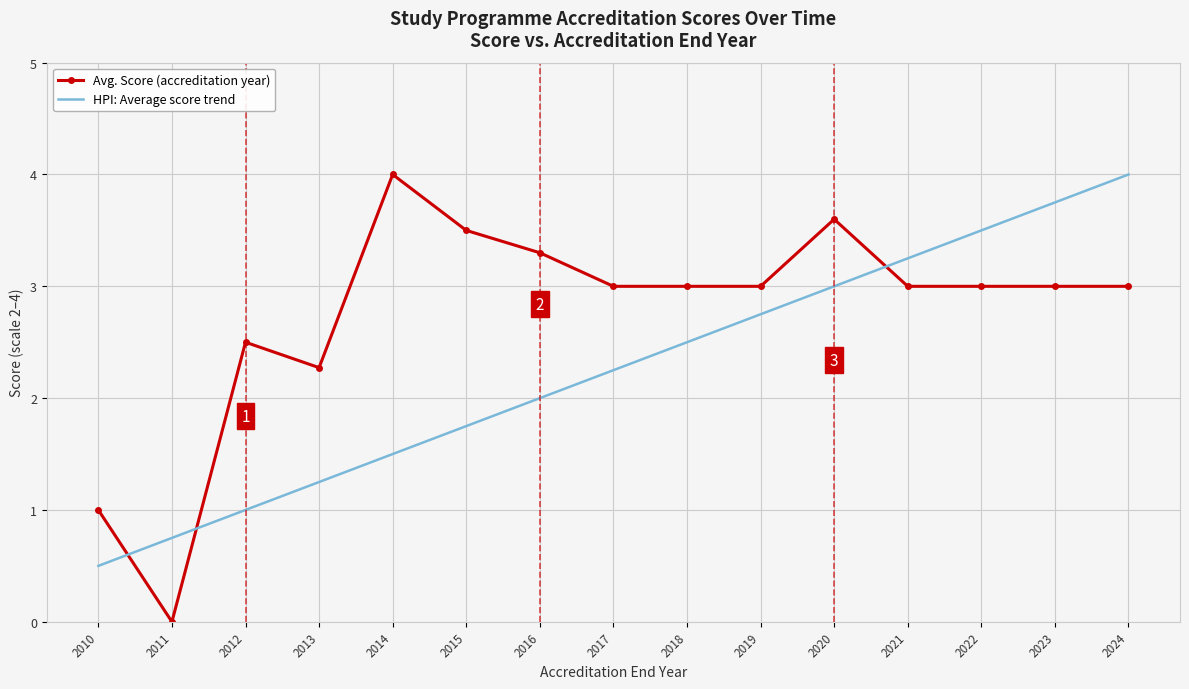

True or false: Avg. Score (accreditation year) and HPI: Average score trend cross at least once.

True